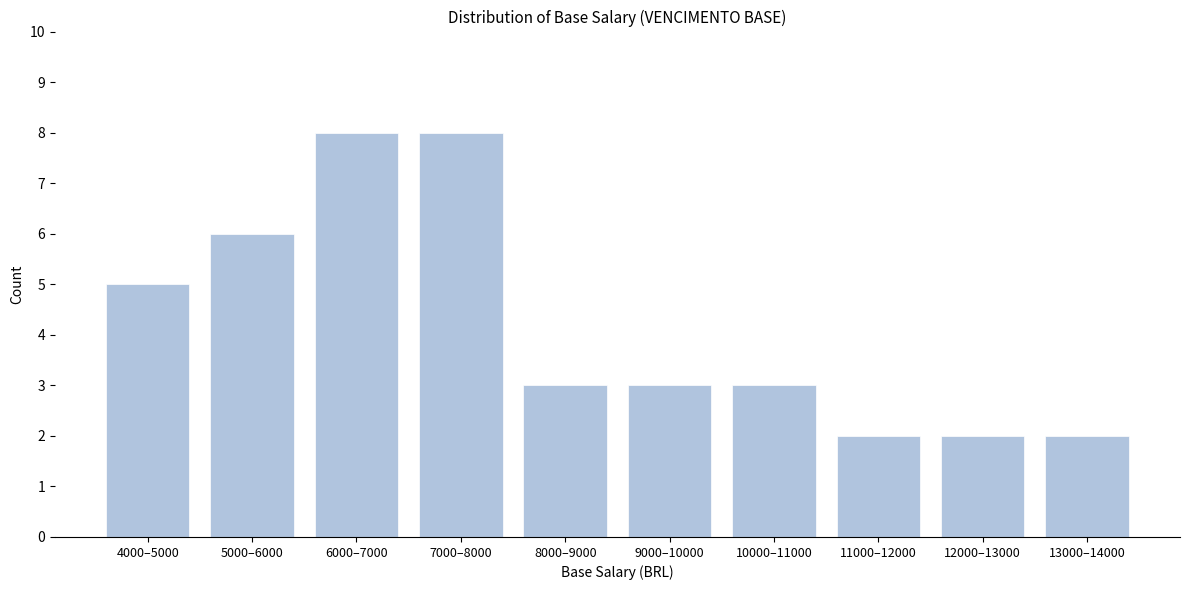

Reading left to right, transcribe all the data shown in this chart.

4000–5000=5	5000–6000=6	6000–7000=8	7000–8000=8	8000–9000=3	9000–10000=3	10000–11000=3	11000–12000=2	12000–13000=2	13000–14000=2